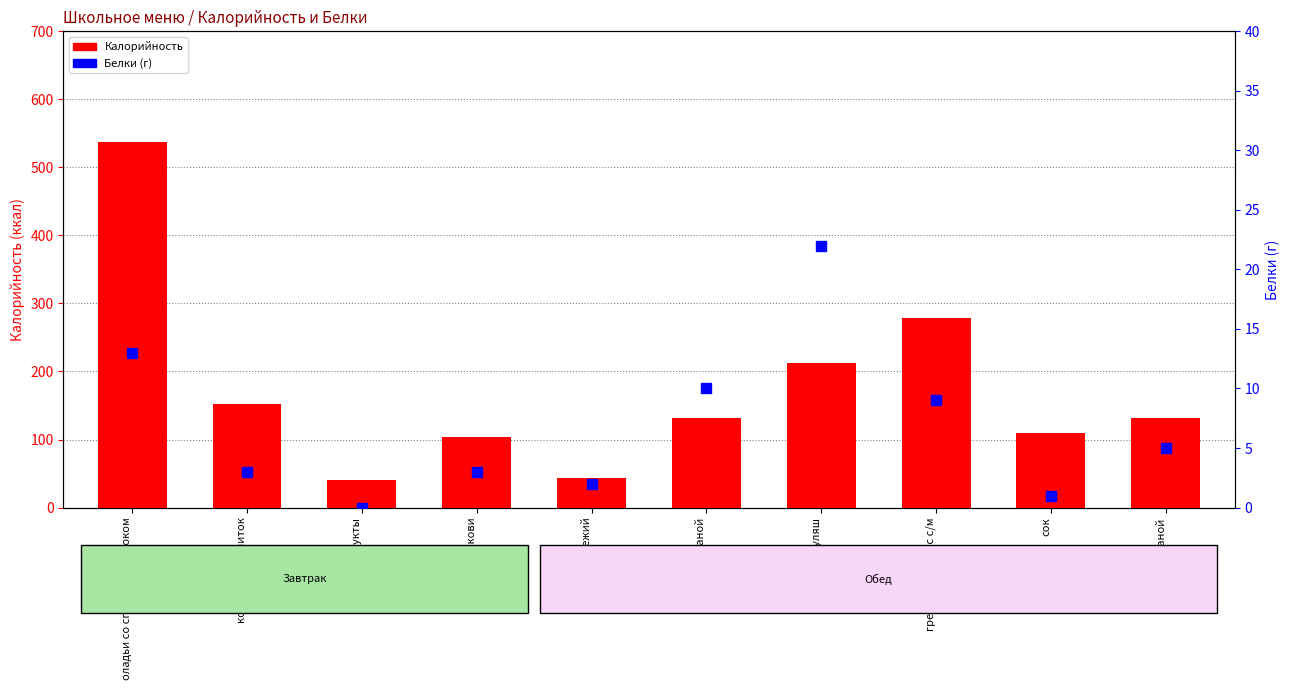

What are all the series names shown in the legend?

Калорийность, Белки